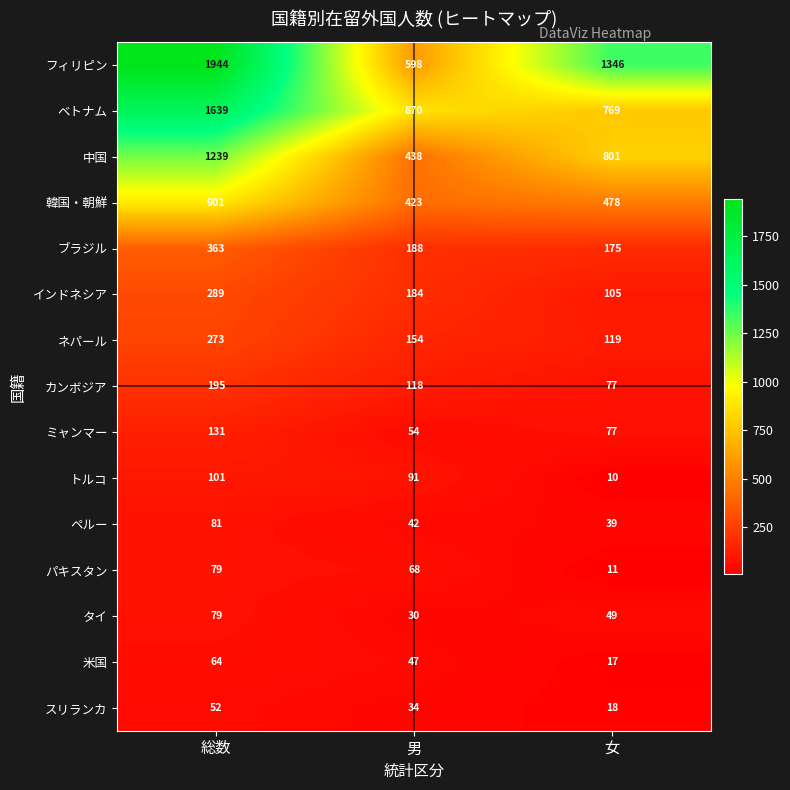

The ネパール series shows 154 at 男. True or false?

True